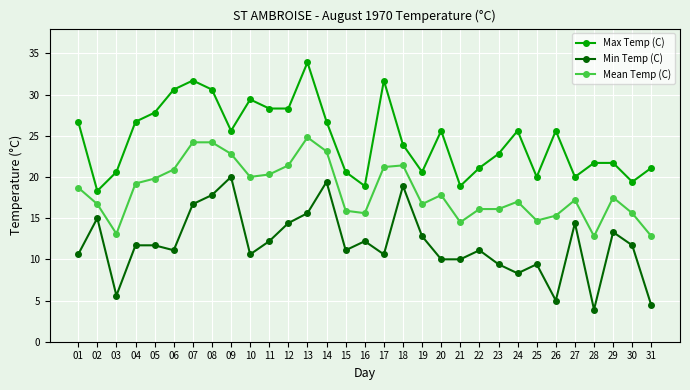

True or false: Min Temp (C) and Max Temp (C) intersect in this chart.

False